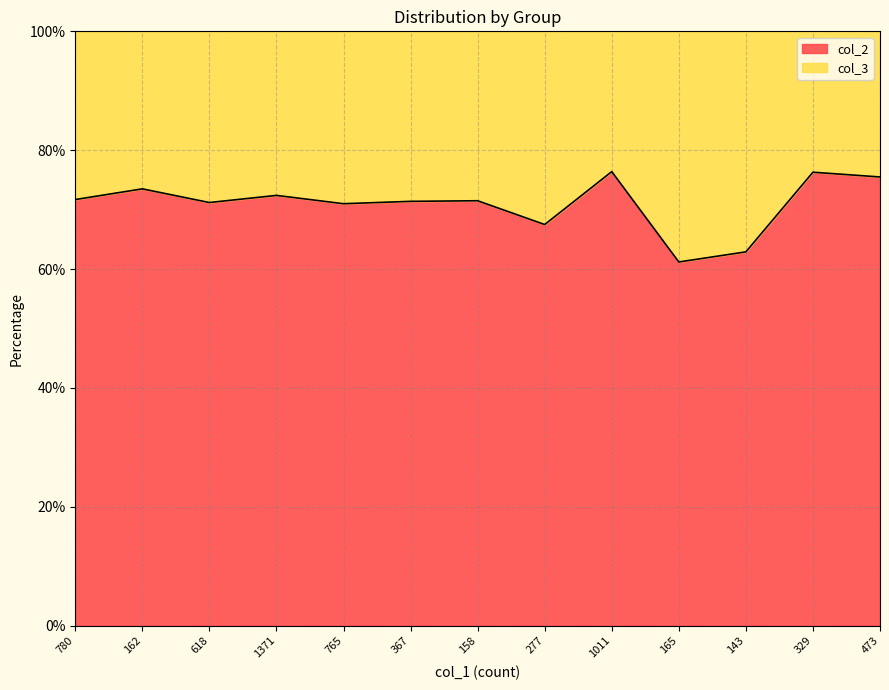

The chart shows a value of 71.4 at 367. True or false?

True